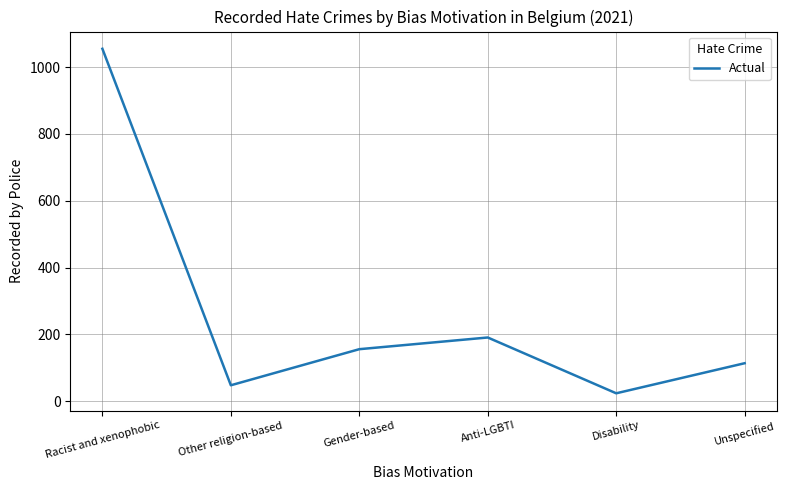

Reading left to right, list all the values displayed in this chart.

1055	48	156	191	24	114